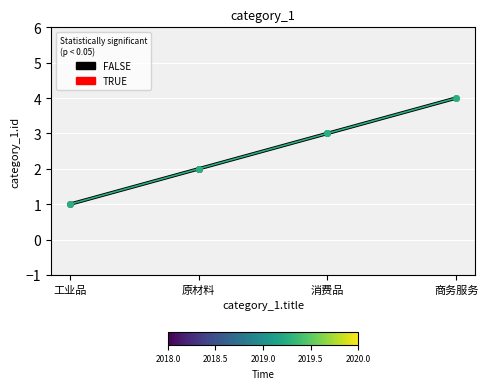

At which category does the chart reach its minimum across all series?

工业品